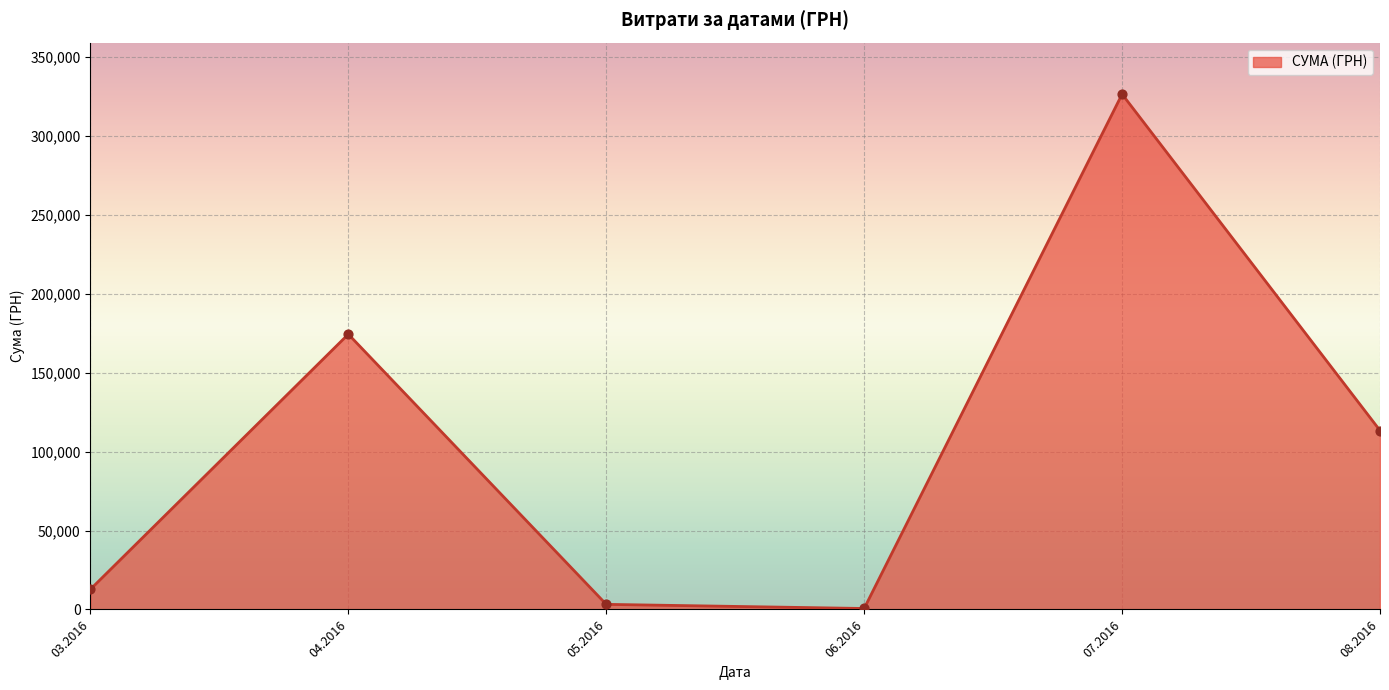

Approximately how many times larger is the value at 07.2016 compared to 04.2016?

1.9